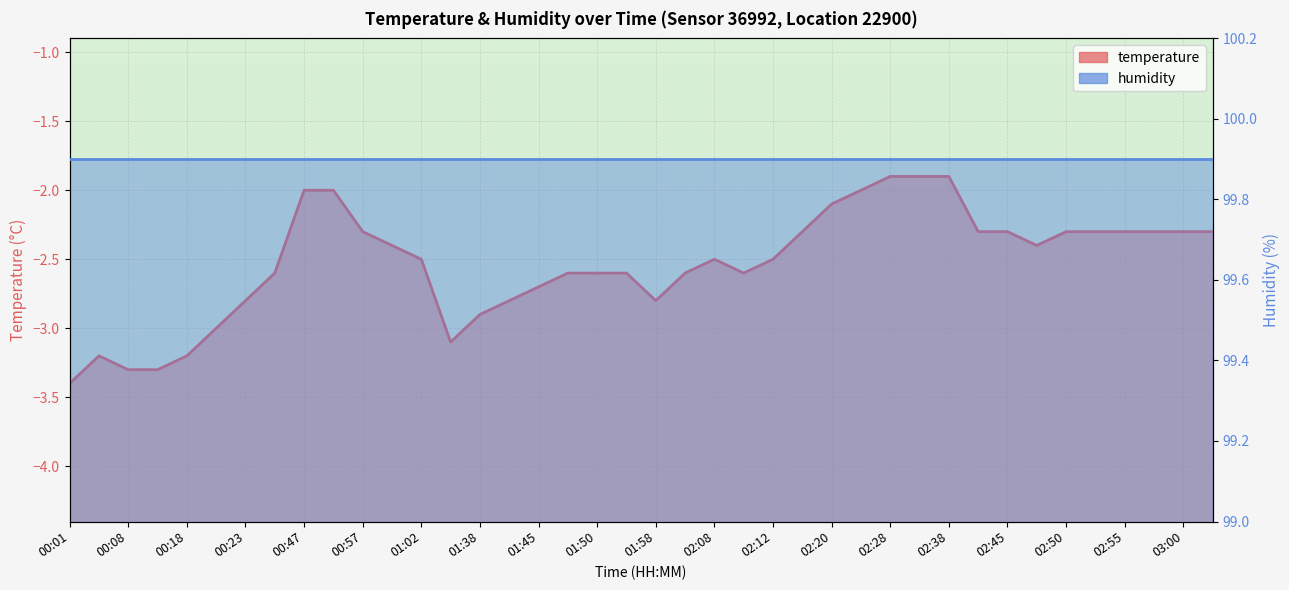

List the labels in order of value, largest first.

02:28, 02:30, 02:38, 00:47, 00:49, 02:23, 02:20, 00:57, 02:18, 02:42, 02:45, 02:50, 02:52, 02:55, 02:57, 03:00, 03:17, 00:59, 02:47, 01:02, 02:08, 02:12, 00:25, 01:48, 01:50, 01:53, 02:05, 02:10, 01:45, 00:23, 01:41, 01:58, 01:38, 00:20, 01:11, 00:03, 00:18, 00:08, 00:11, 00:01